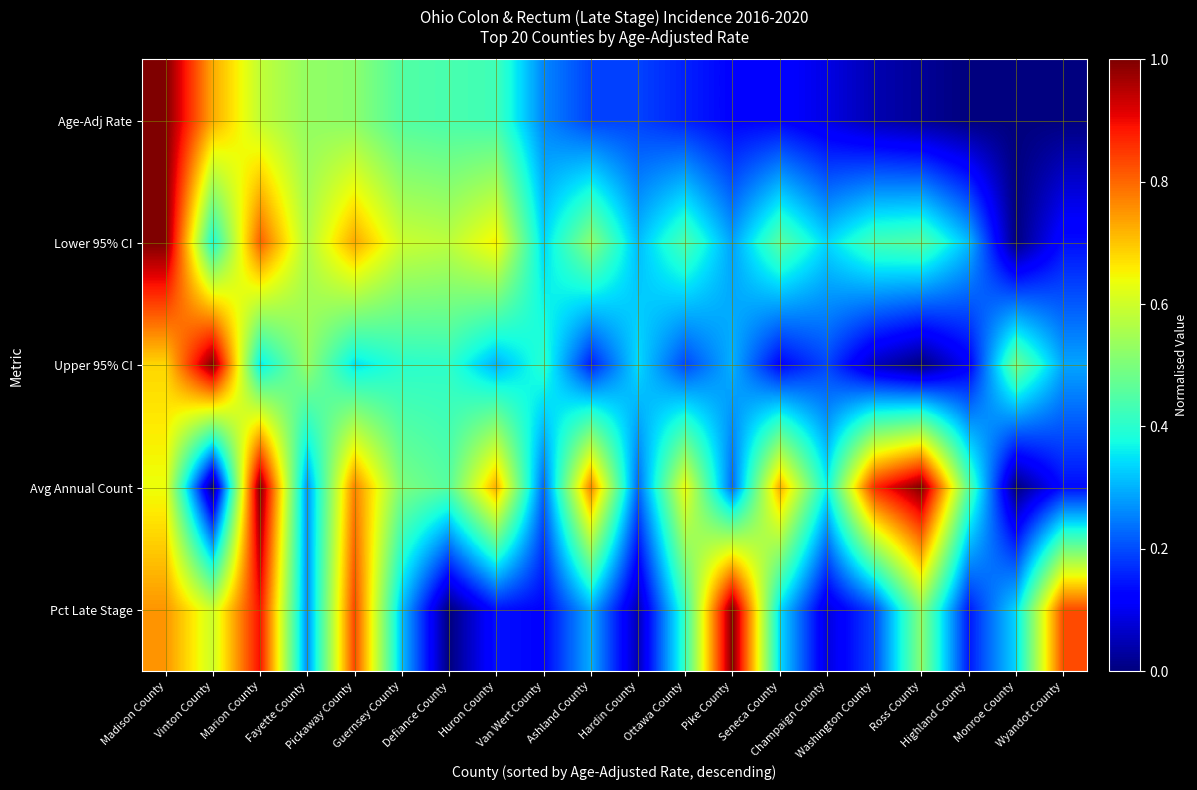

Which series has the largest total across all categories?

Avg Annual Count